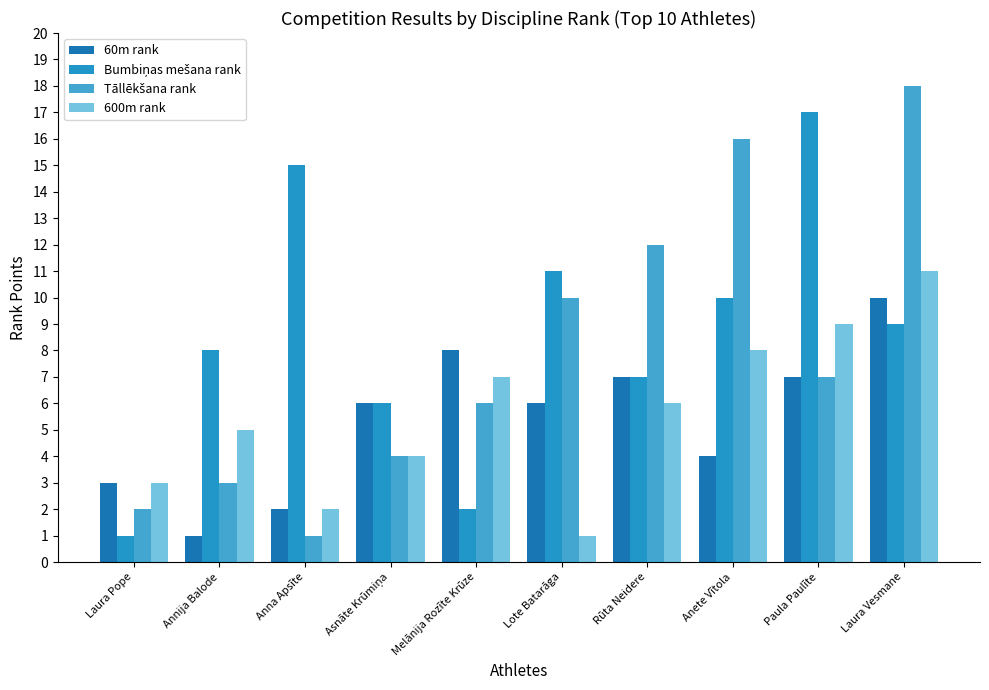

What is the sum of the Tāllēkšana rank values at Paula Paulīte and Lote Batarāga?

17